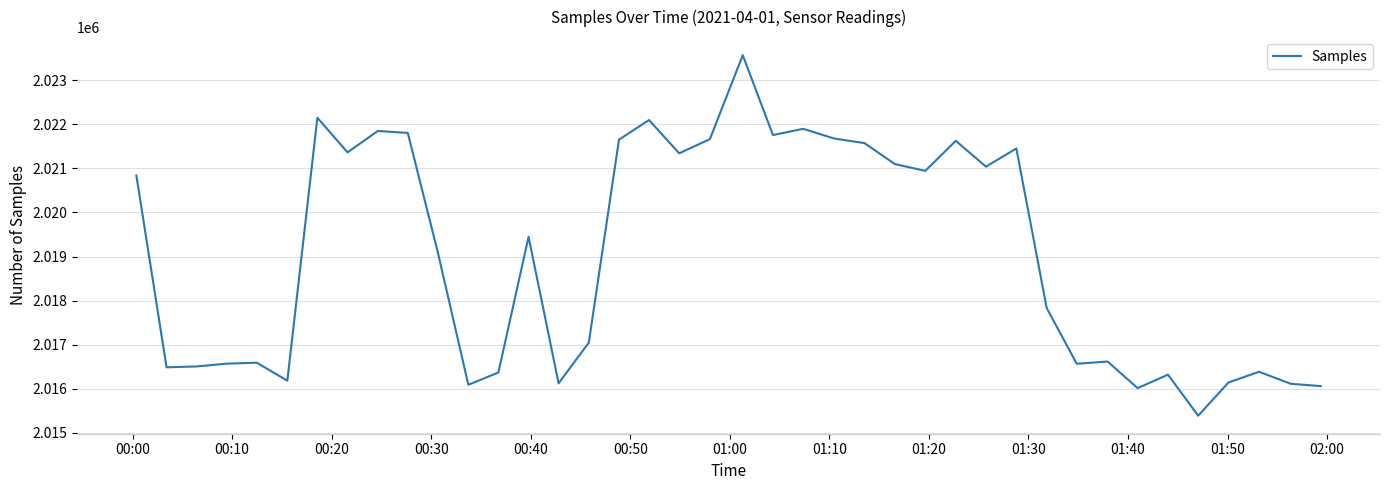

What is the difference between the maximum and minimum values?

8180